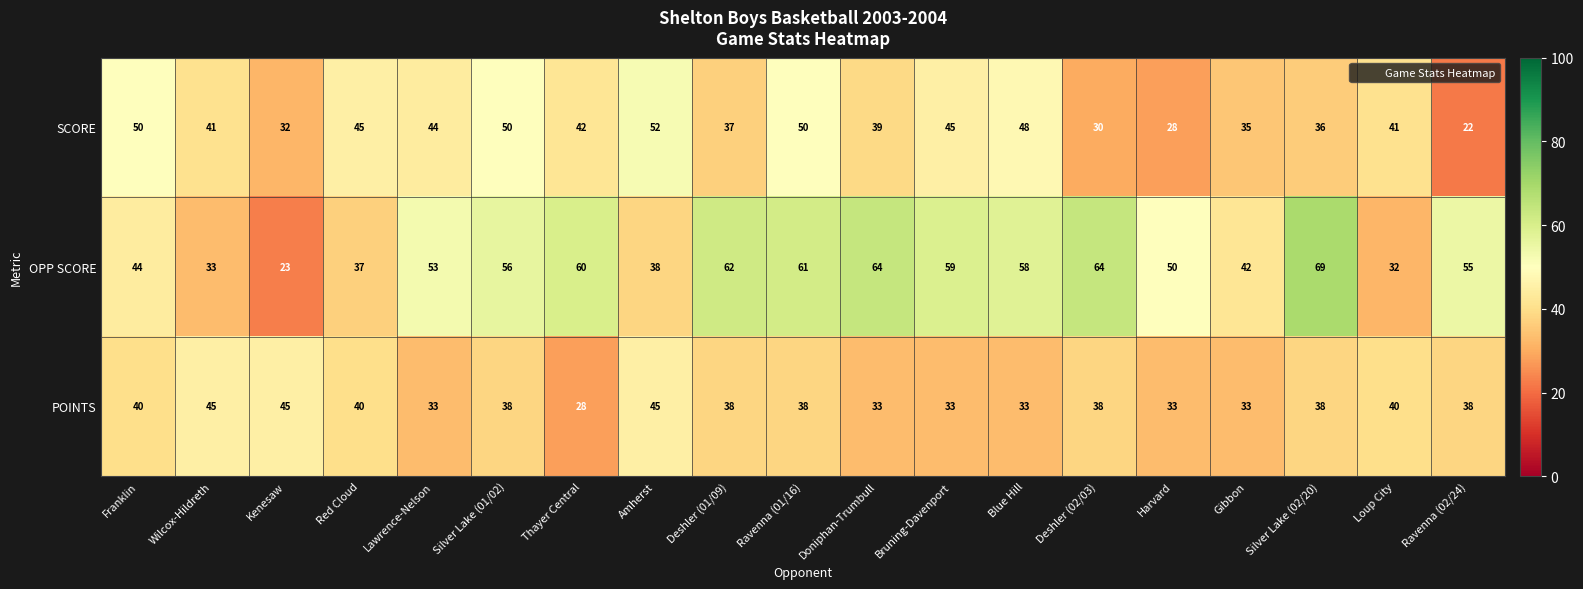

At how many categories does at least one series exceed 39?

19